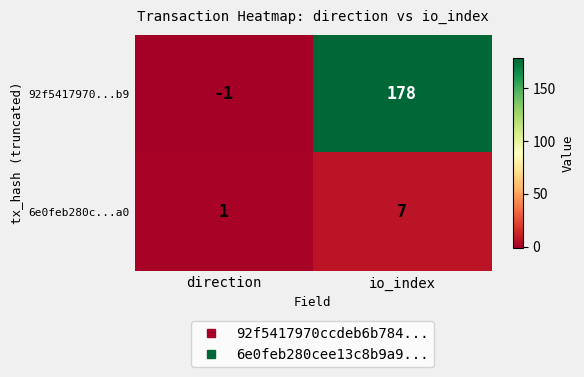

What is the difference between the highest and lowest values at io_index?

171